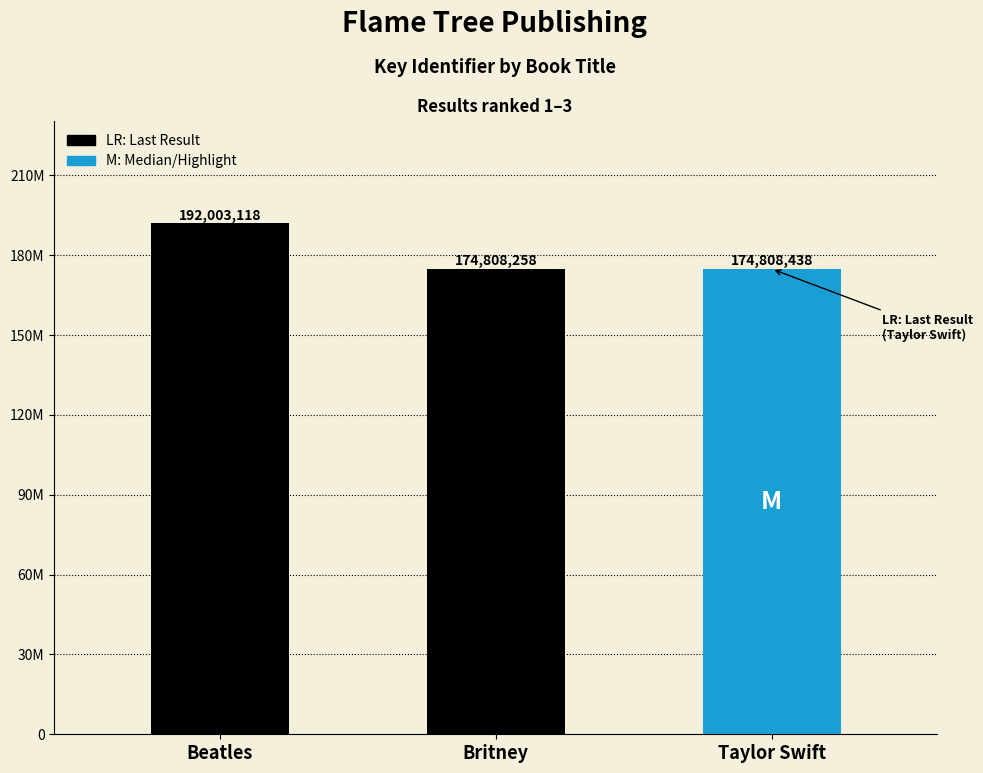

What is the difference between the values at Taylor Swift and Britney?

180